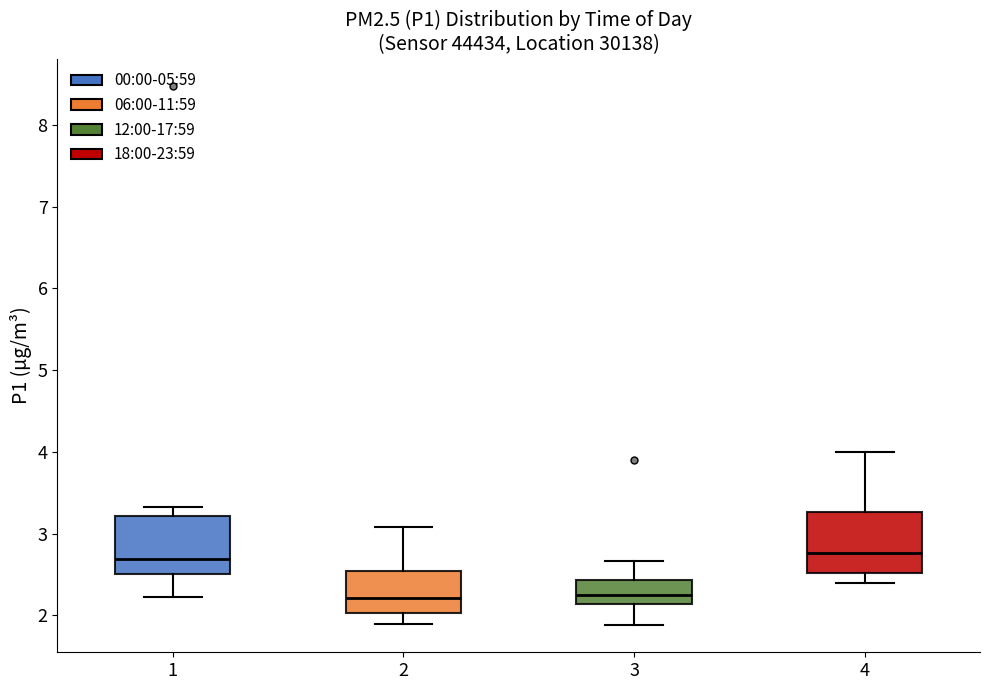

Where does the median line of the box at x = 2 sit on the y-axis? The values are not printed on the chart, so give them approximately, as read against the axis.

2.2